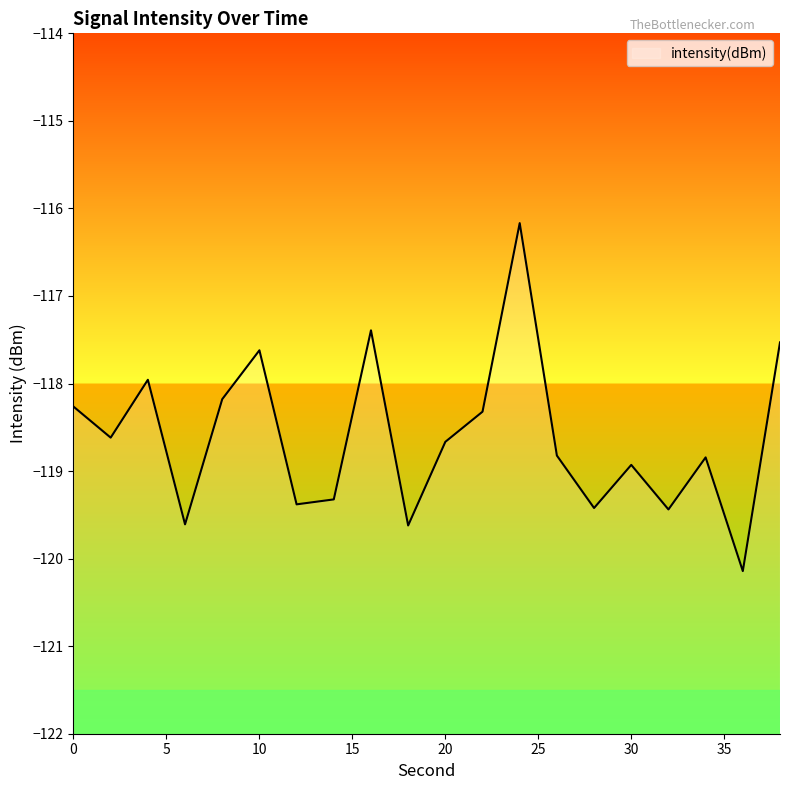

What is the change in value from 4 to 14?

-1.4